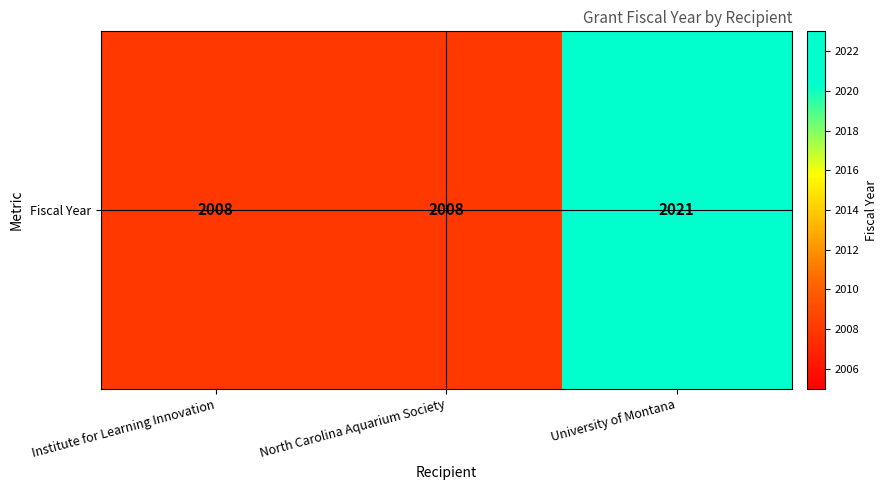

What is the sum of the values at North Carolina Aquarium Society and University of Montana?

4029